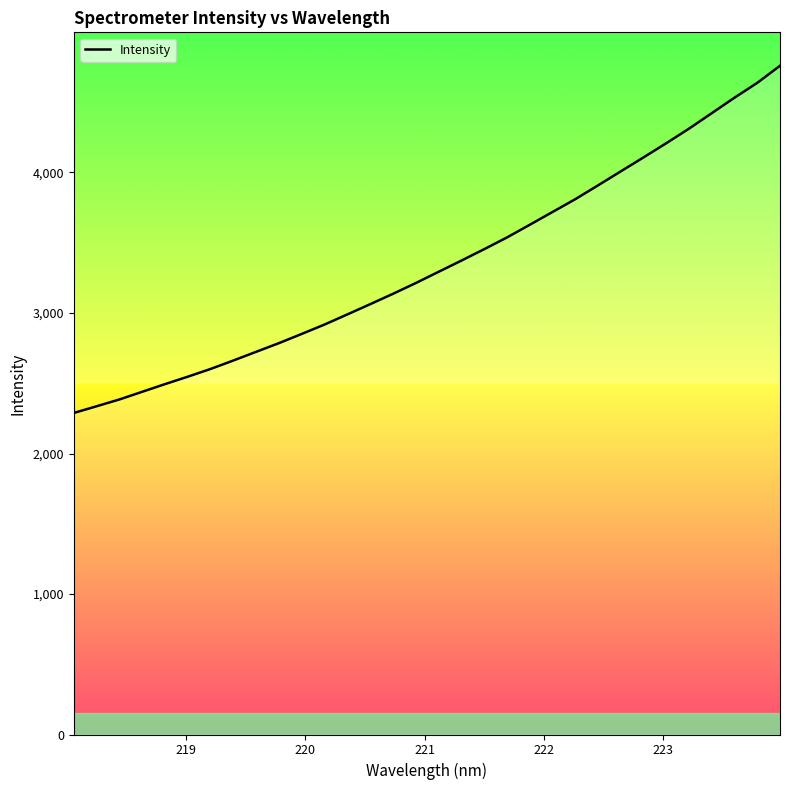

How many lines are shown in the chart?

1